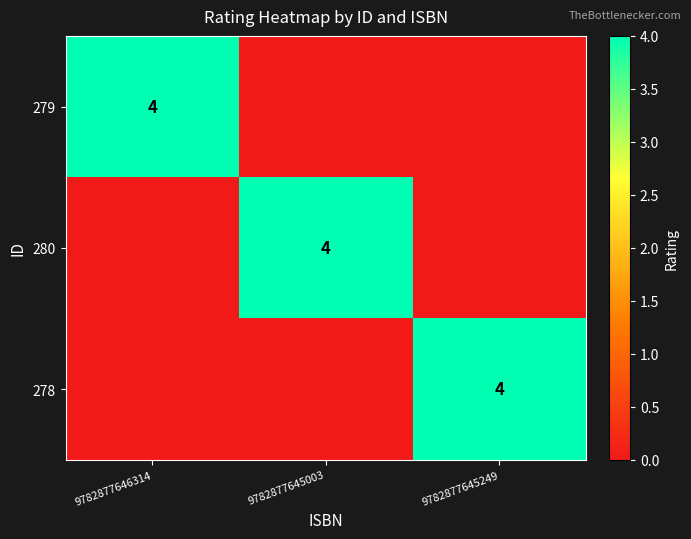

At which category is the sum across all series the highest?

9782877646314